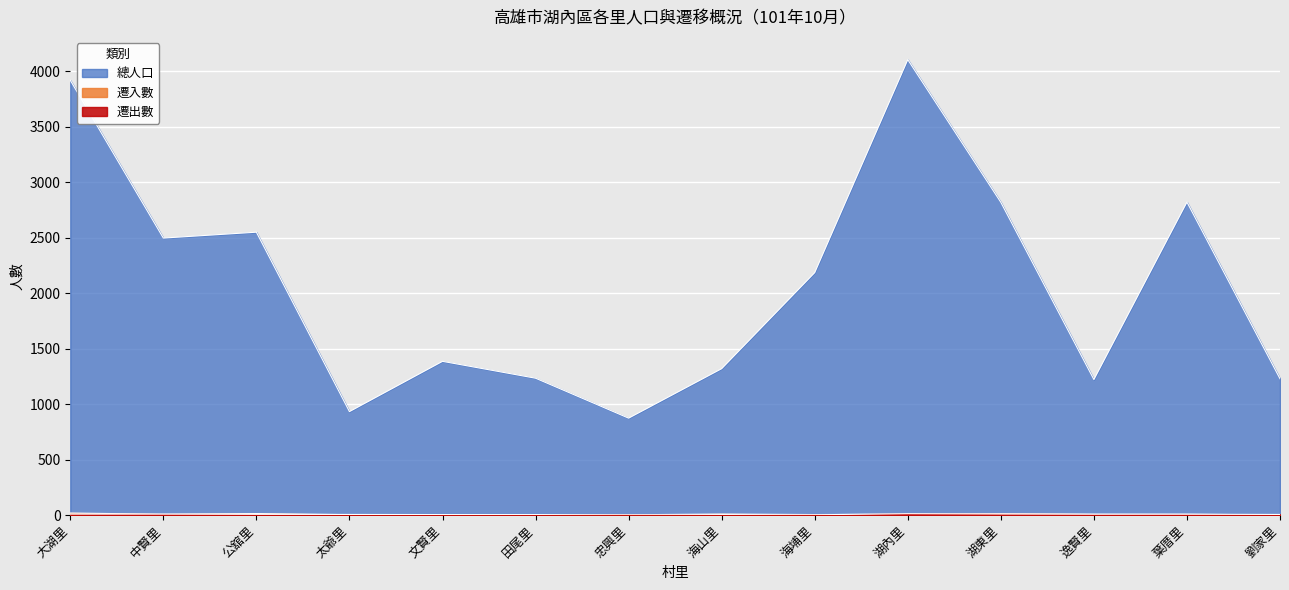

True or false: 總人口 and 遷入數 intersect in this chart.

False